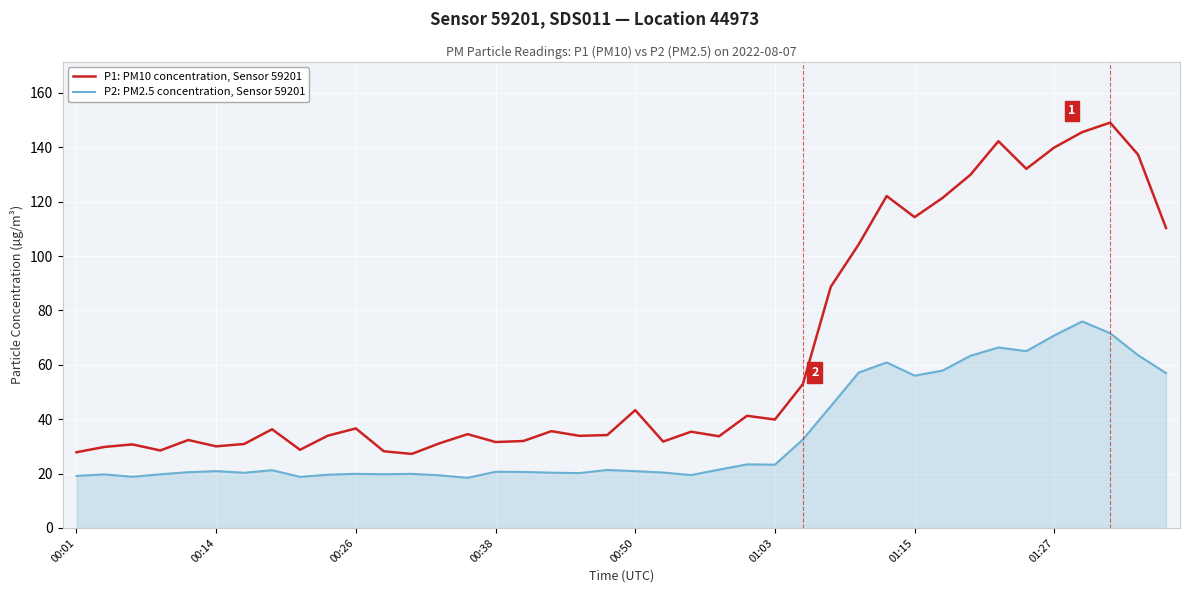

Rank the series by their average value, from highest to lowest.

P1: PM10 concentration, Sensor 59201, P2: PM2.5 concentration, Sensor 59201